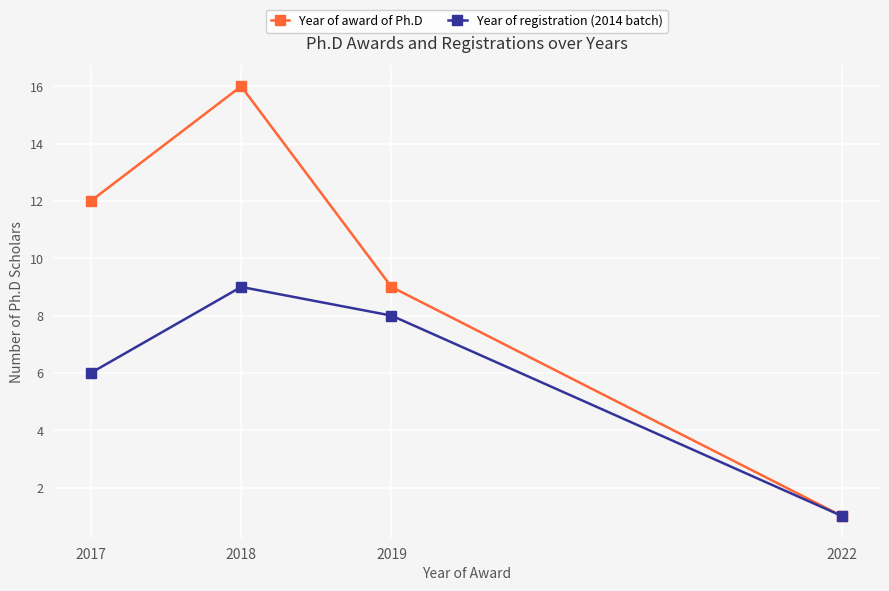

Between 2017 and 2019, which series saw the biggest shift?

Year of award of Ph.D